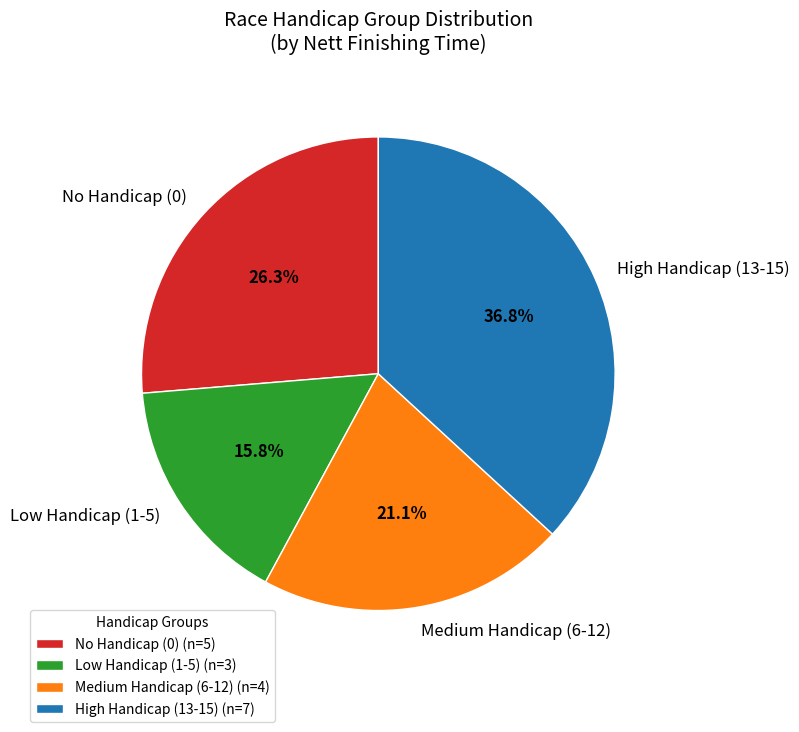

What is the total percentage of Low Handicap (1-5) and High Handicap (13-15)?

52.6%